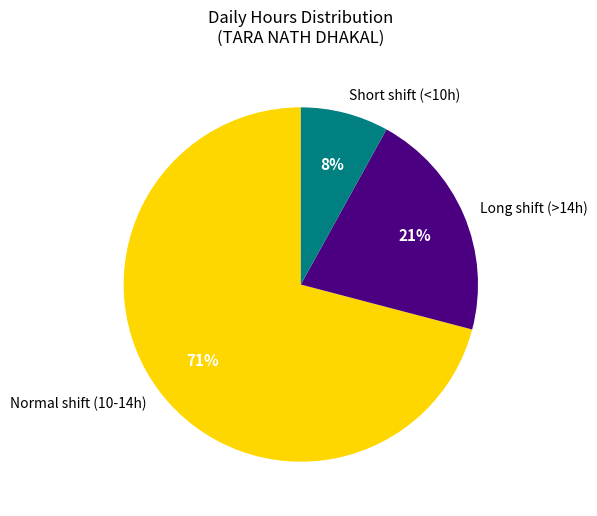

What is the ratio of the value at Normal shift (10-14h) to the value at Long shift (>14h)?

3.4